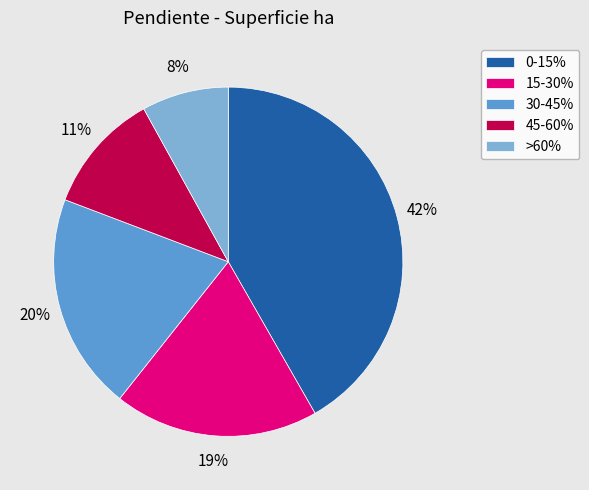

What is the largest slice in the pie chart?

0-15%